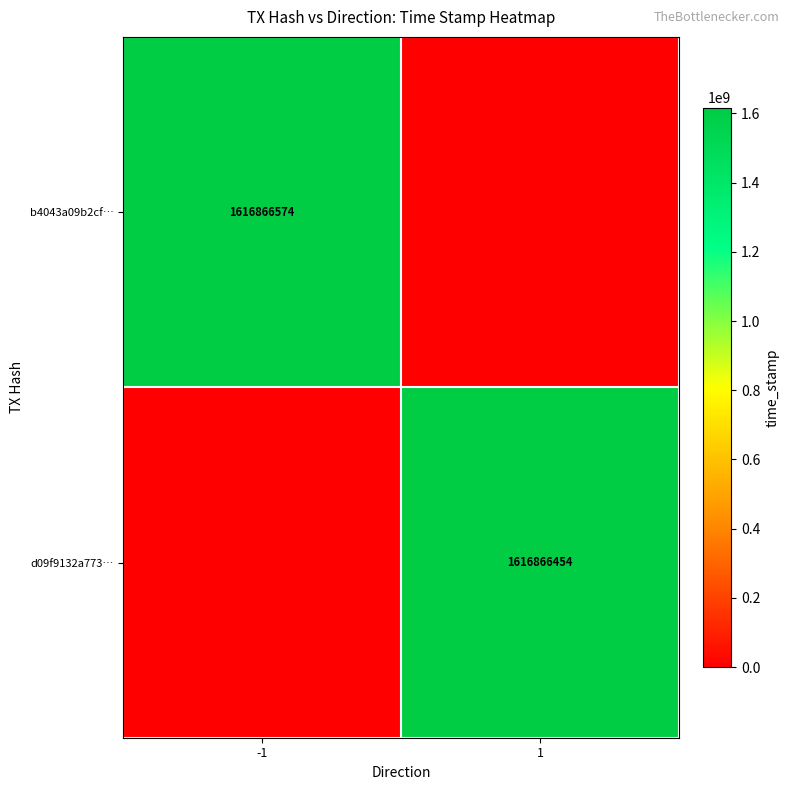

The value of d09f9132a773… at 1 is 499782817. True or false?

False